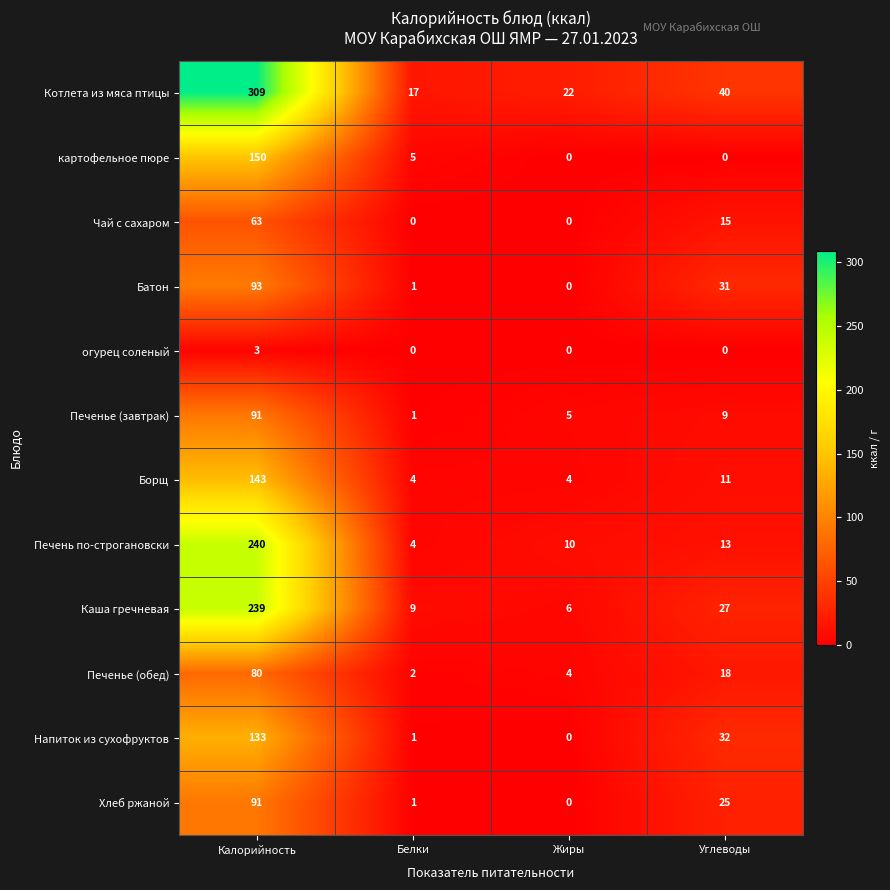

Which series has the widest spread of values?

Котлета из мяса птицы